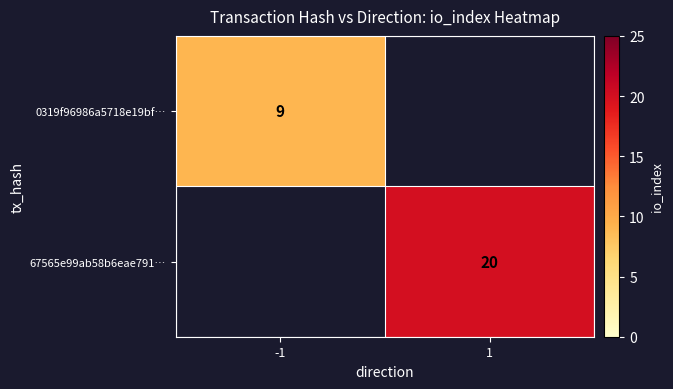

The 67565e99ab58b6eae791… series shows 20 at 1. True or false?

True